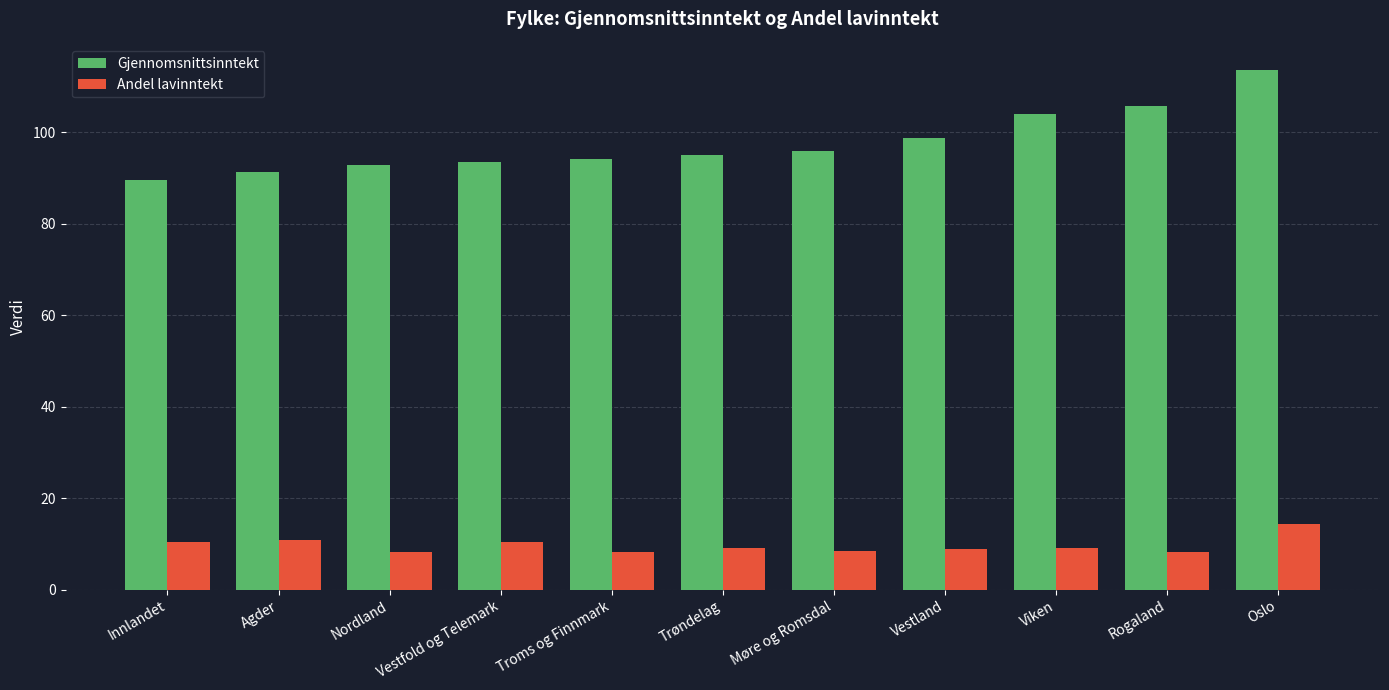

What is the value of the Andel lavinntekt bar at the 6th from the left?

9.2